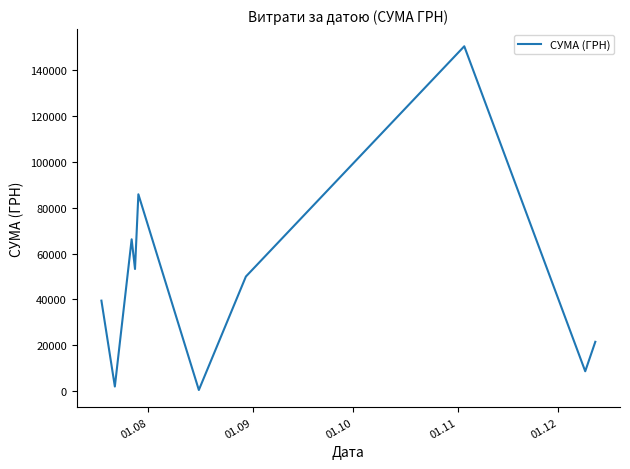

How many series are shown in this chart?

1